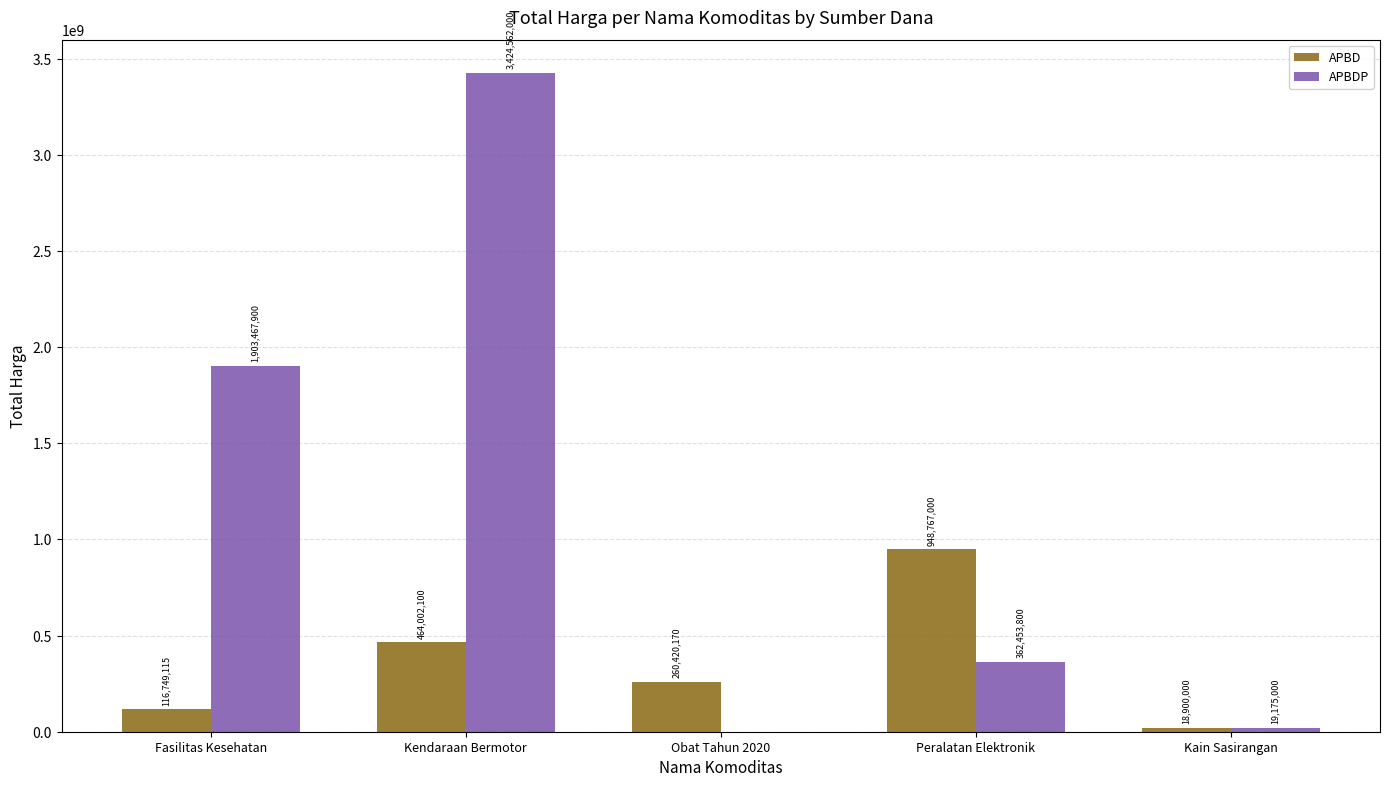

Is the value of APBD at Obat Tahun 2020 greater than the value of APBDP at Kendaraan Bermotor?

No